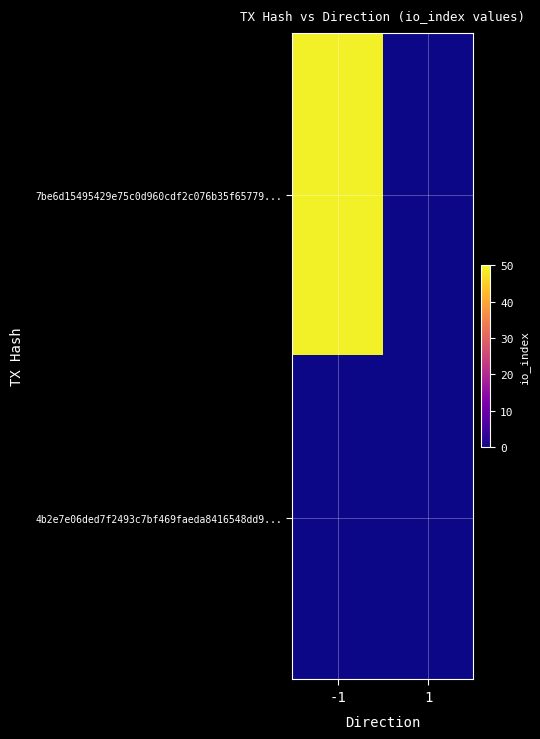

What is the spread (max minus min) of values at -1?

49